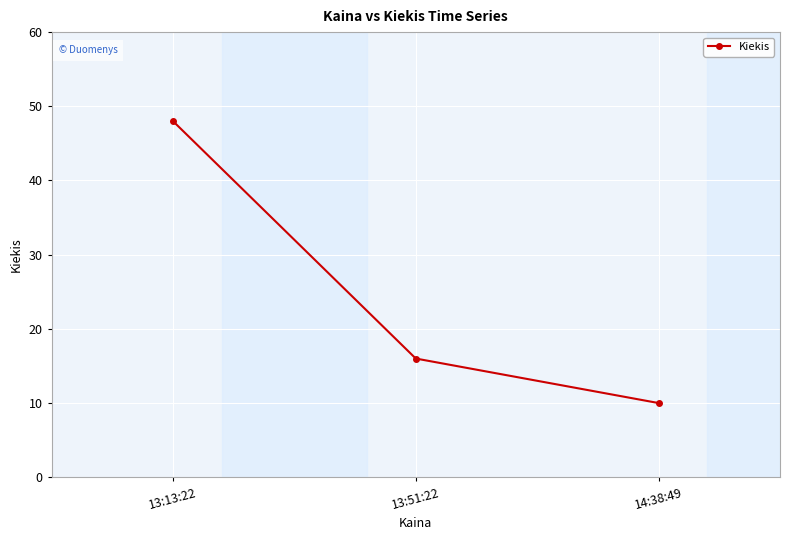

What is the approximate value at 13:51:22?

16